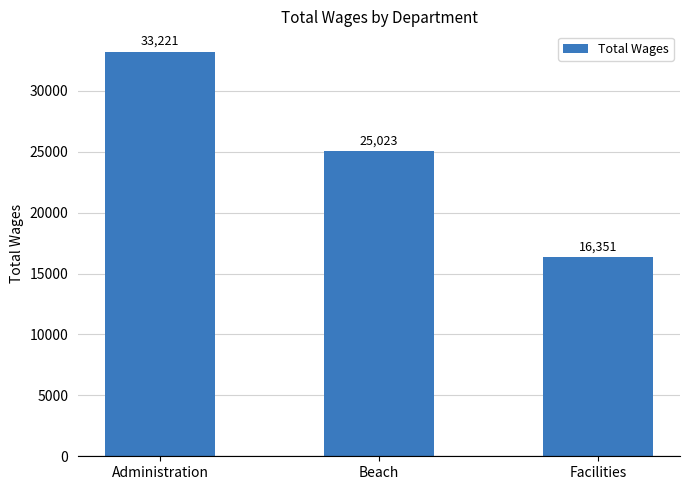

Reading left to right, list all the values displayed in this chart.

Administration=33221	Beach=25023	Facilities=16351